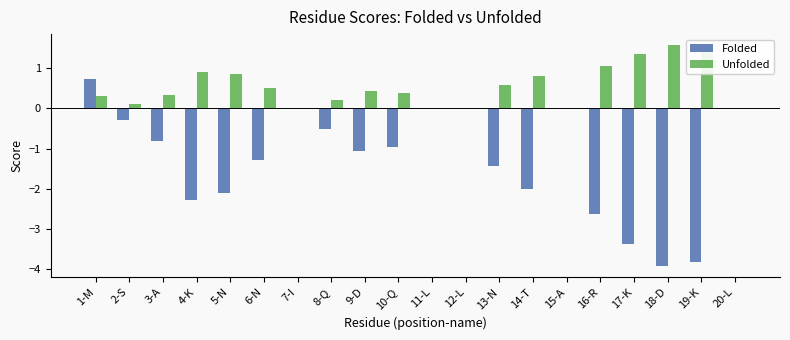

Which series has the largest range (max minus min)?

Folded